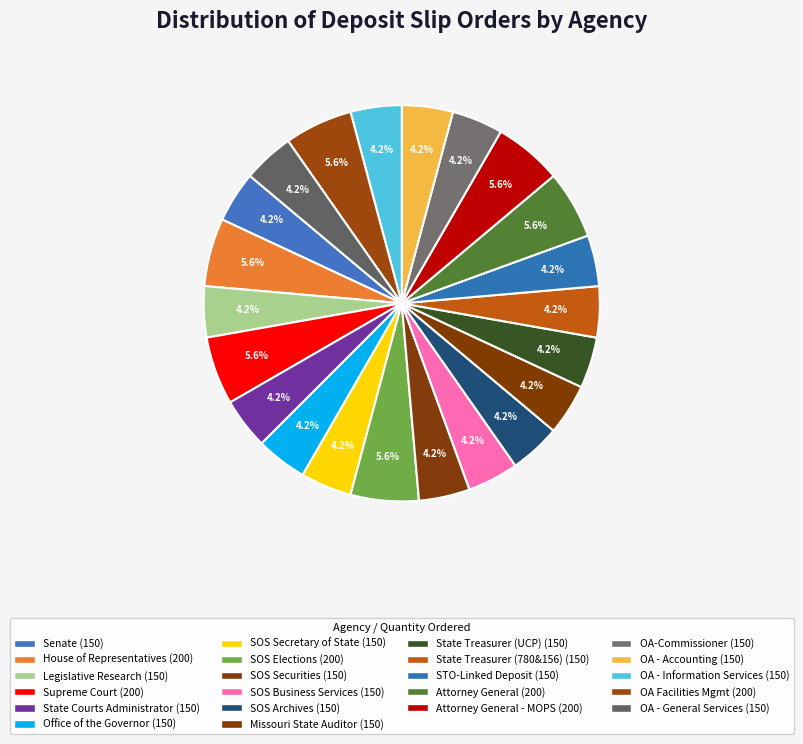

How many slices are in this pie chart?

22